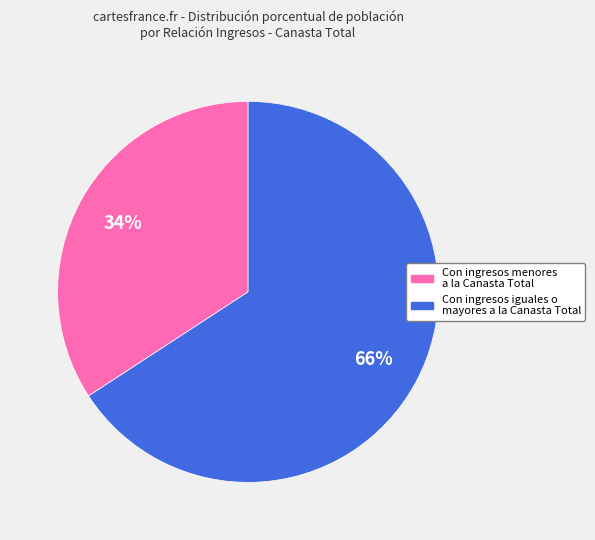

Do Con ingresos iguales o mayores a la Canasta Total and Con ingresos menores a la Canasta Total together represent more than half of the pie?

Yes